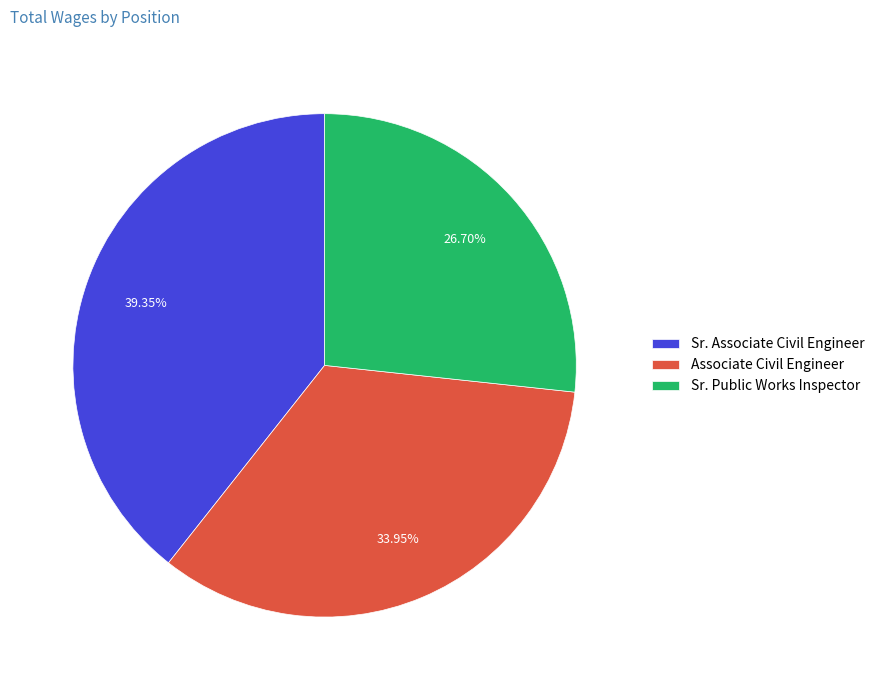

Does any single category account for the majority?

No